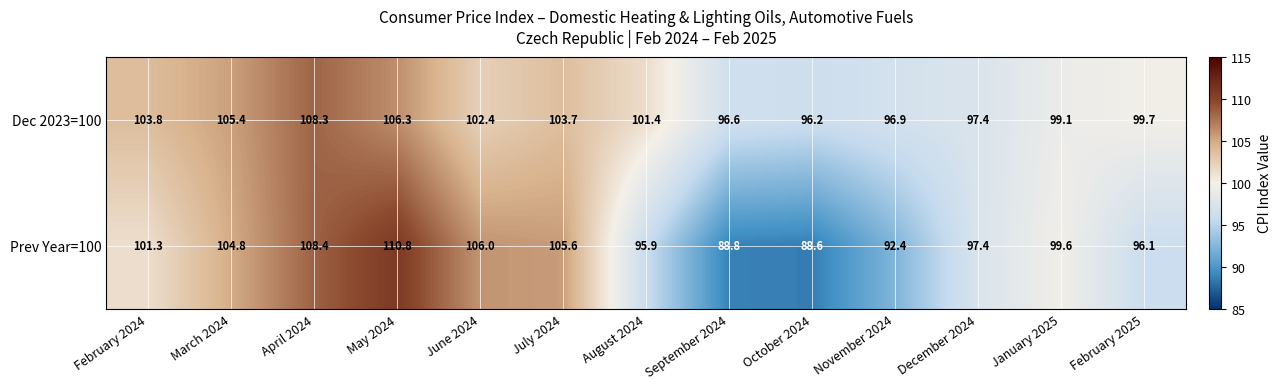

At how many categories does at least one series exceed 108?

2